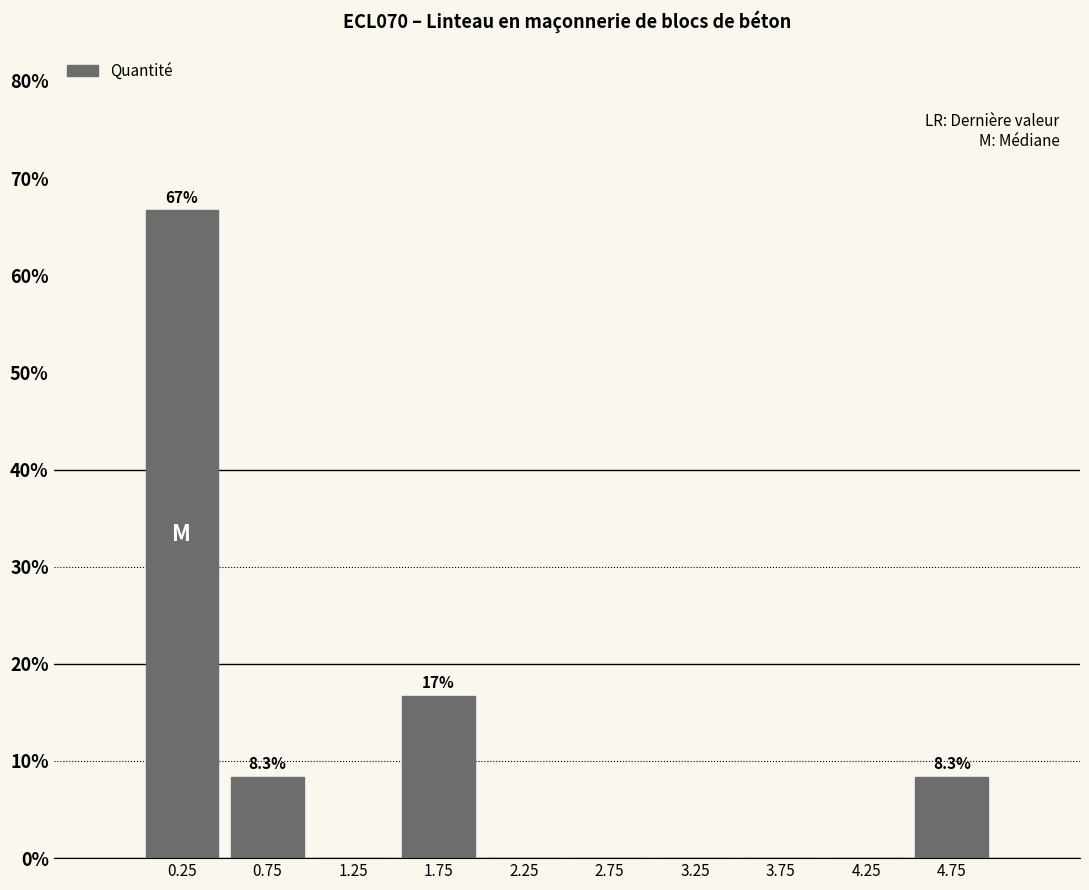

Which range on the x-axis has the tallest bar?

0.0 to 0.5